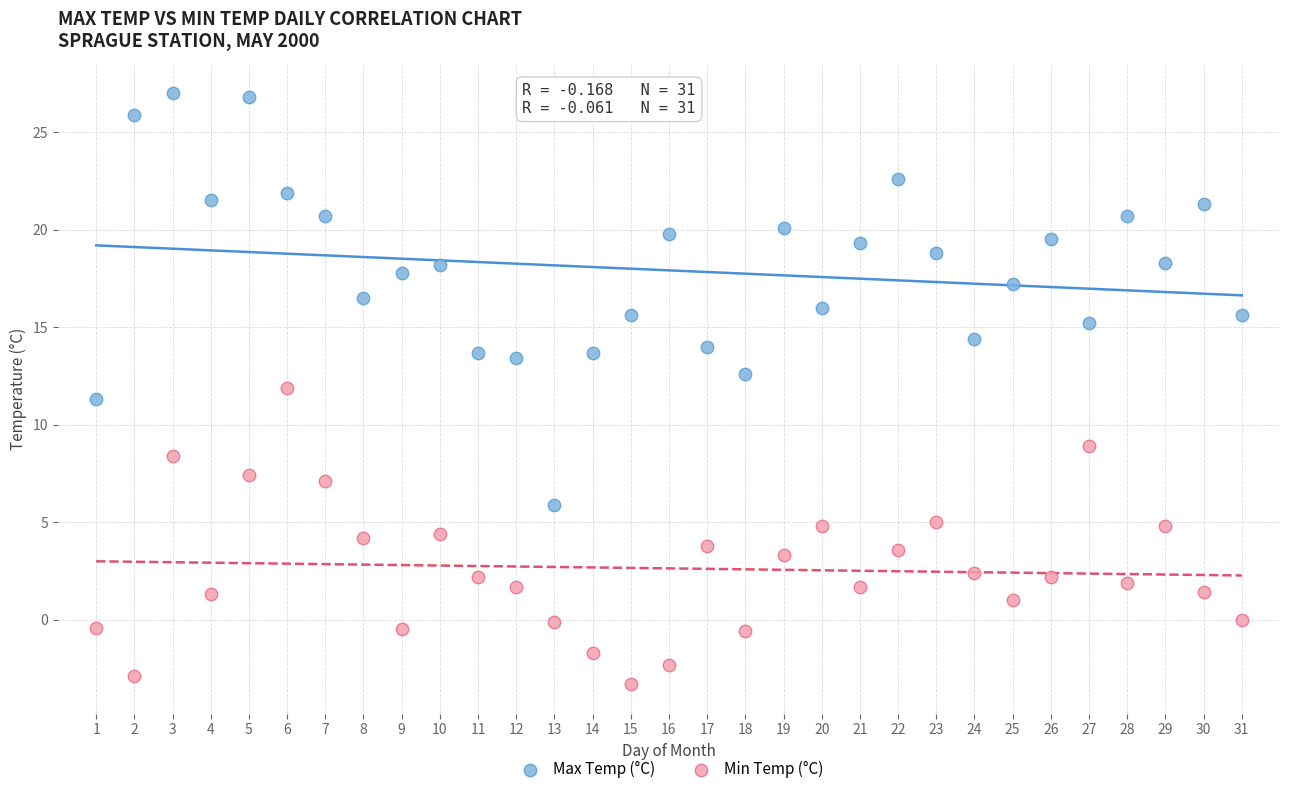

Which series contains the lowest Y value?

Min Temp (°C)